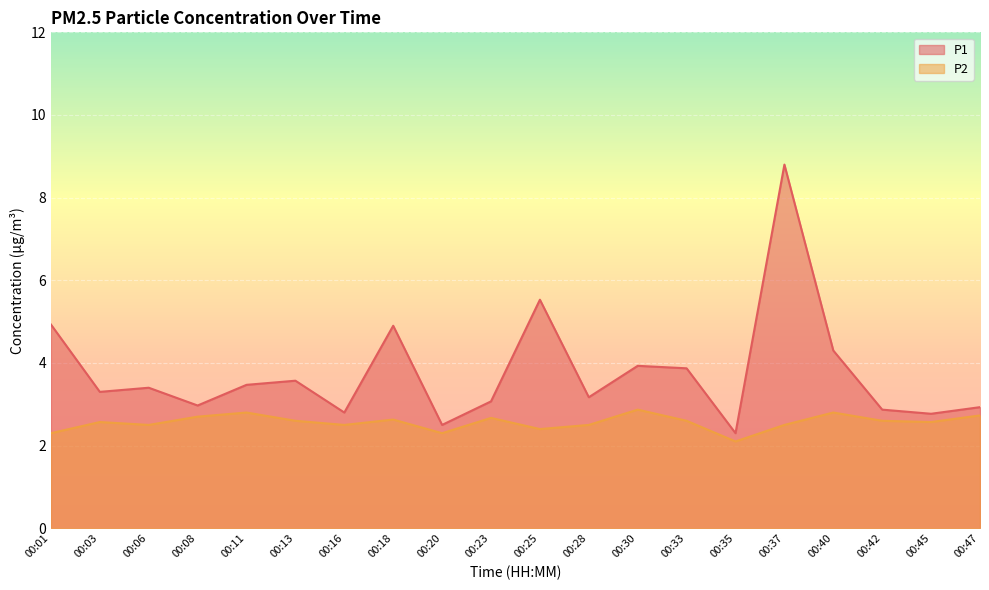

Which category has the highest value in the P2 series?

00:30